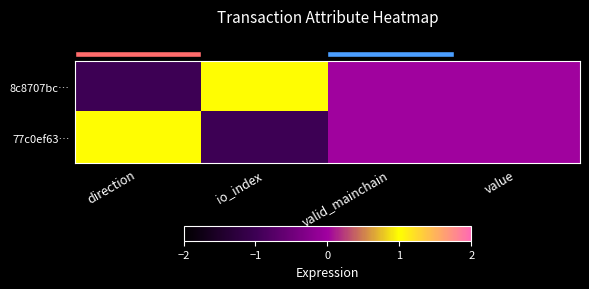

What is the difference between the highest and lowest values at direction?

2